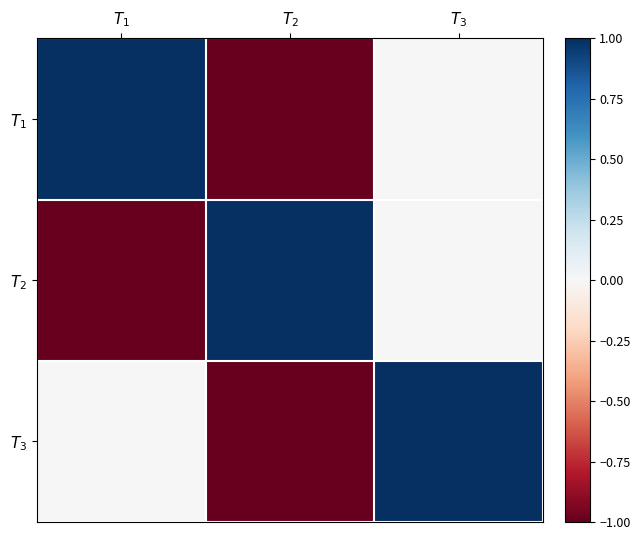

At which category is the sum across all series the highest?

$T_{3}$